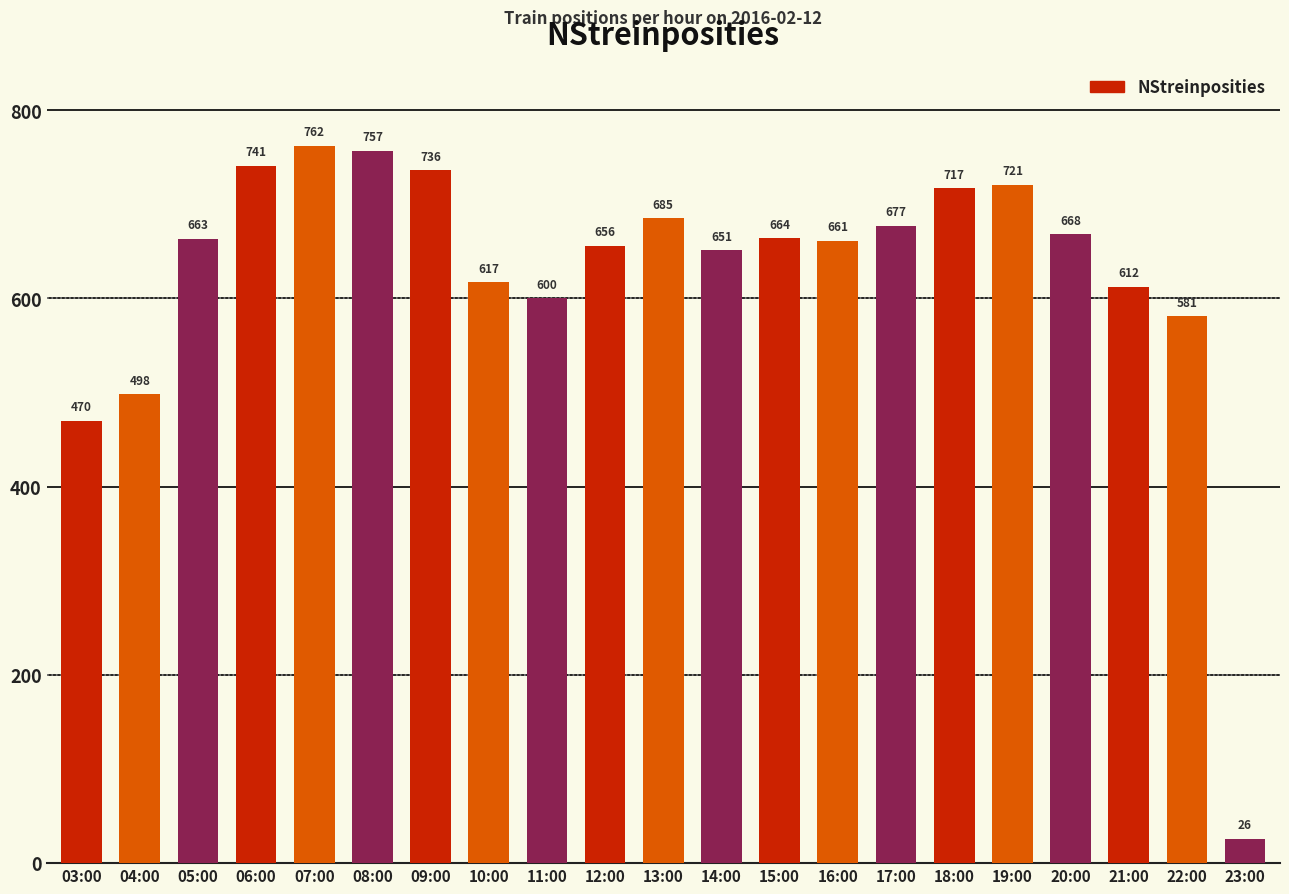

What is the label of the 9th bar from the left?

11:00